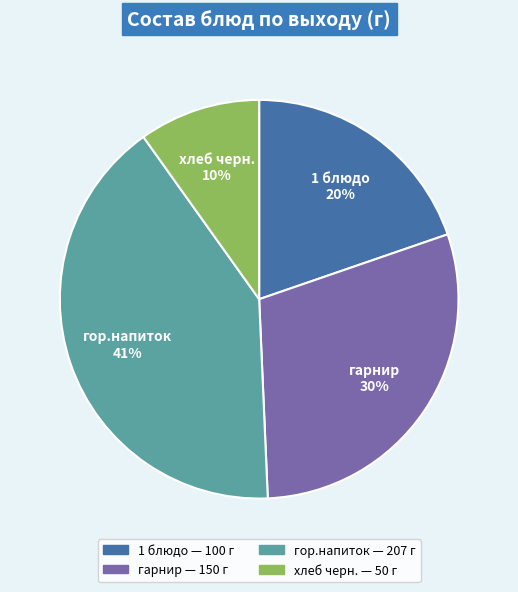

To the nearest percent, what percentage of the pie is хлеб черн.?

10%